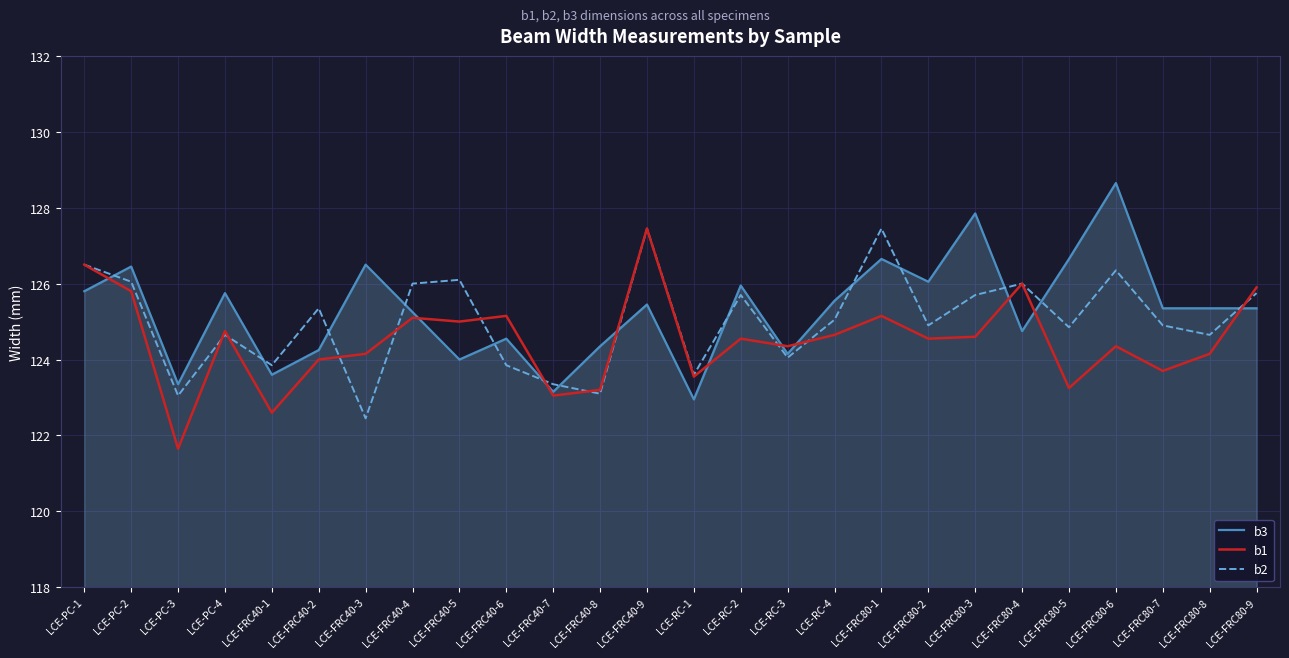

Rank the series by their average value, from lowest to highest.

b1, b2, b3